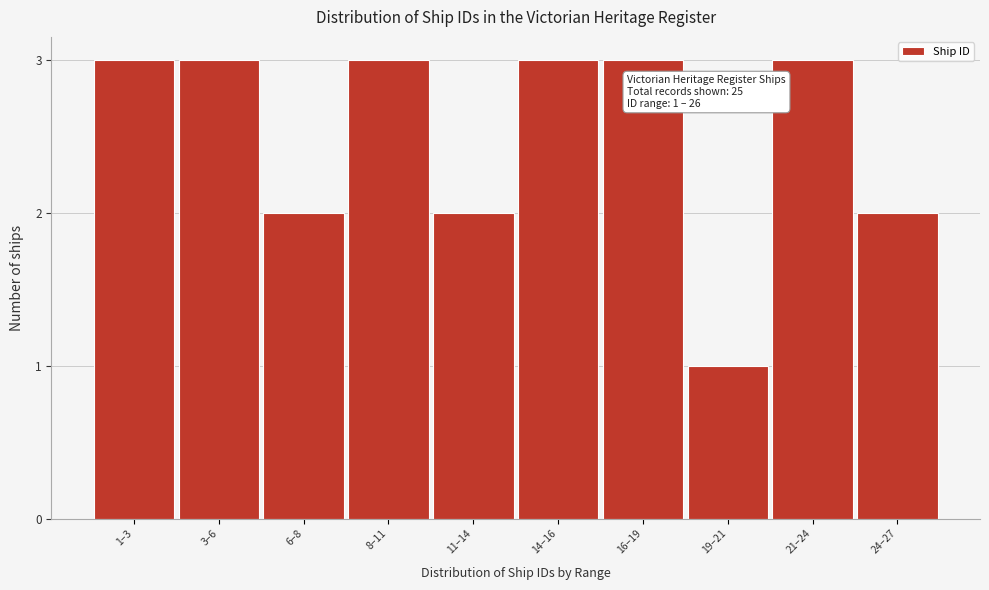

Reading left to right, extract all data points from this chart.

3	3	2	3	2	3	3	1	3	2